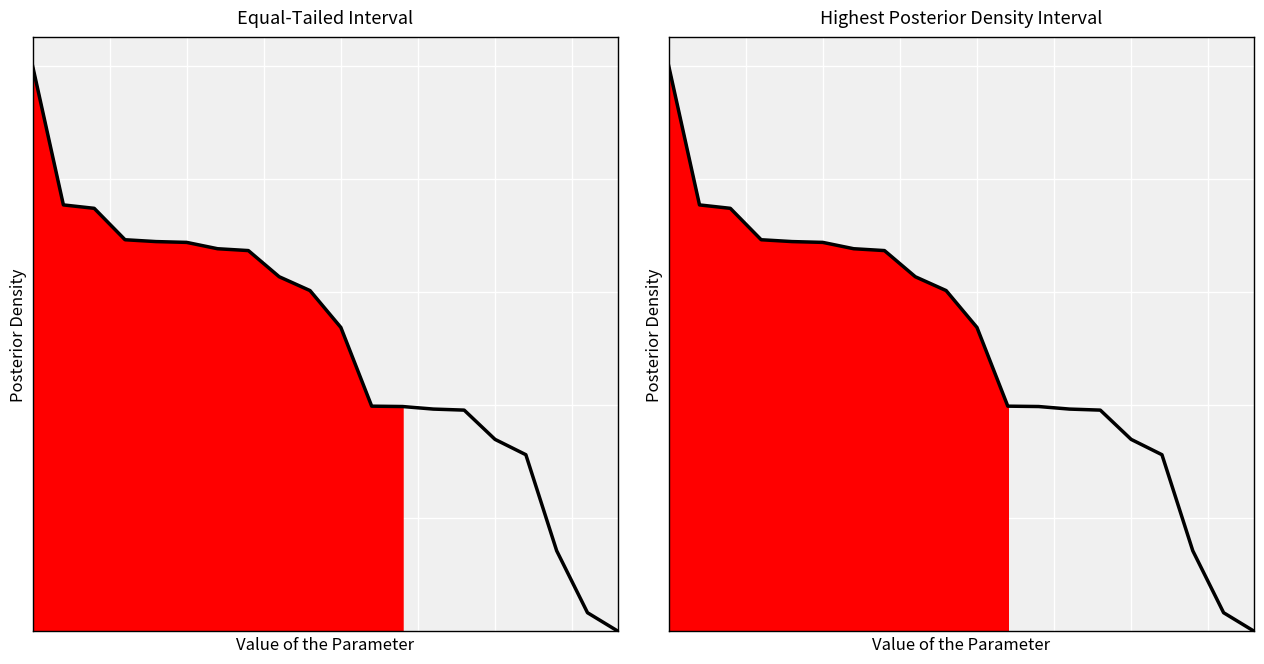

True or false: the data has more than 2 interior local peaks.

False